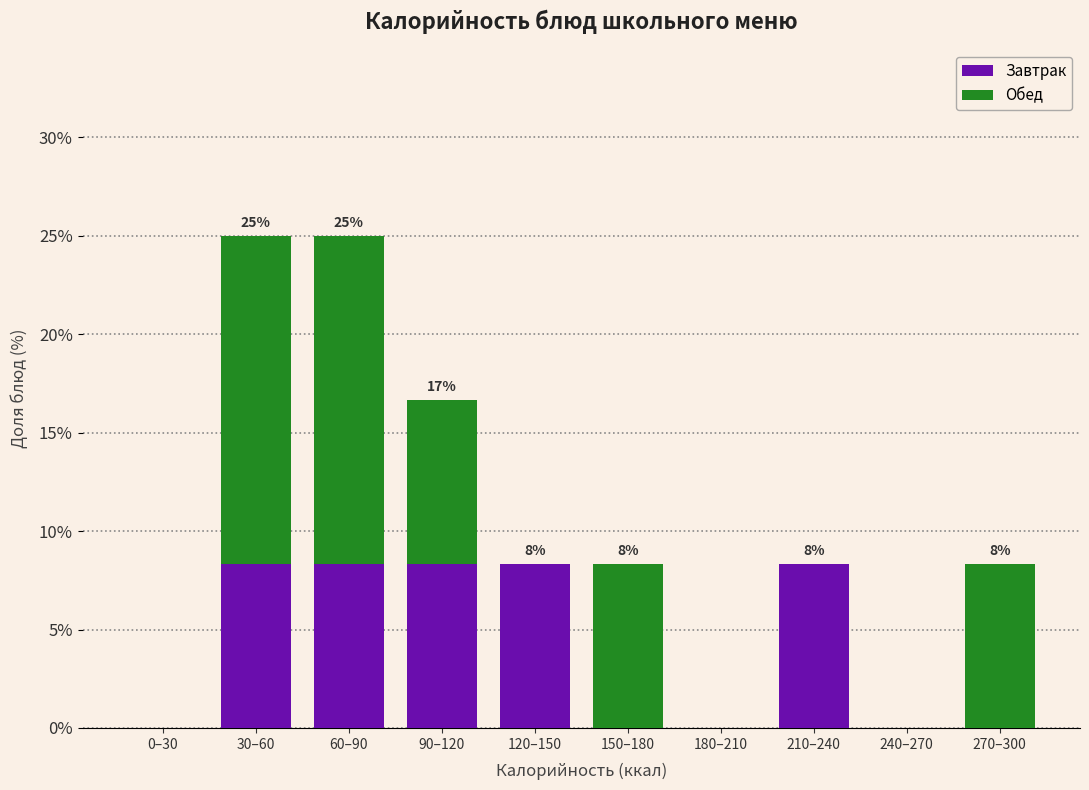

Reading right to left, what are the values for Завтрак?

270–300=0.0	240–270=0.0	210–240=8.3	180–210=0.0	150–180=0.0	120–150=8.3	90–120=8.3	60–90=8.3	30–60=8.3	0–30=0.0